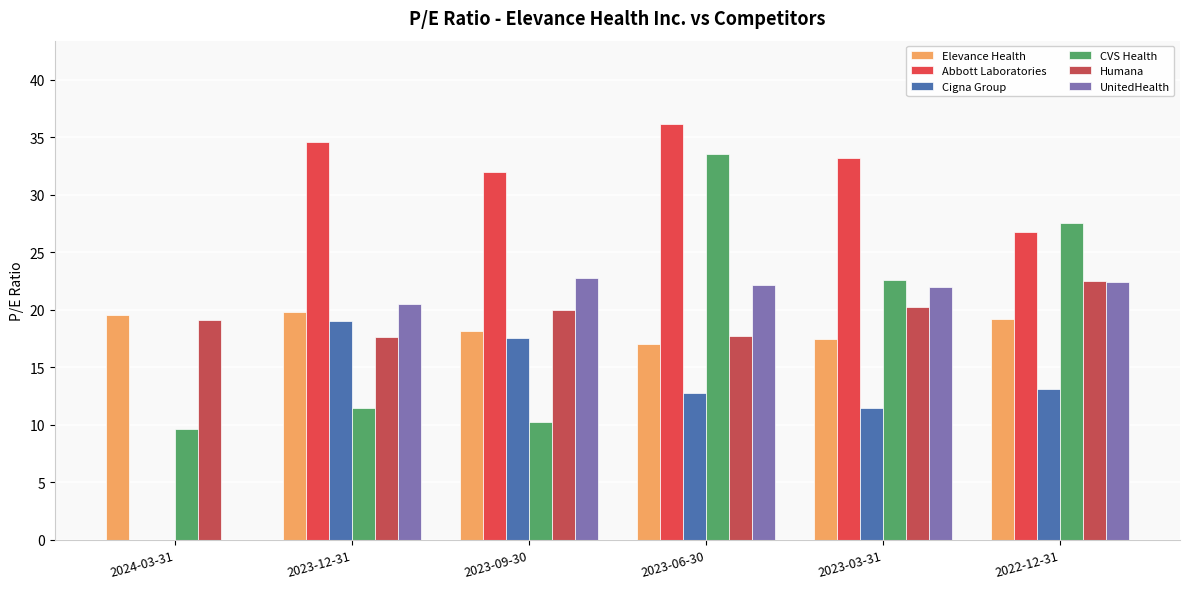

Count the number of data series in this chart.

6